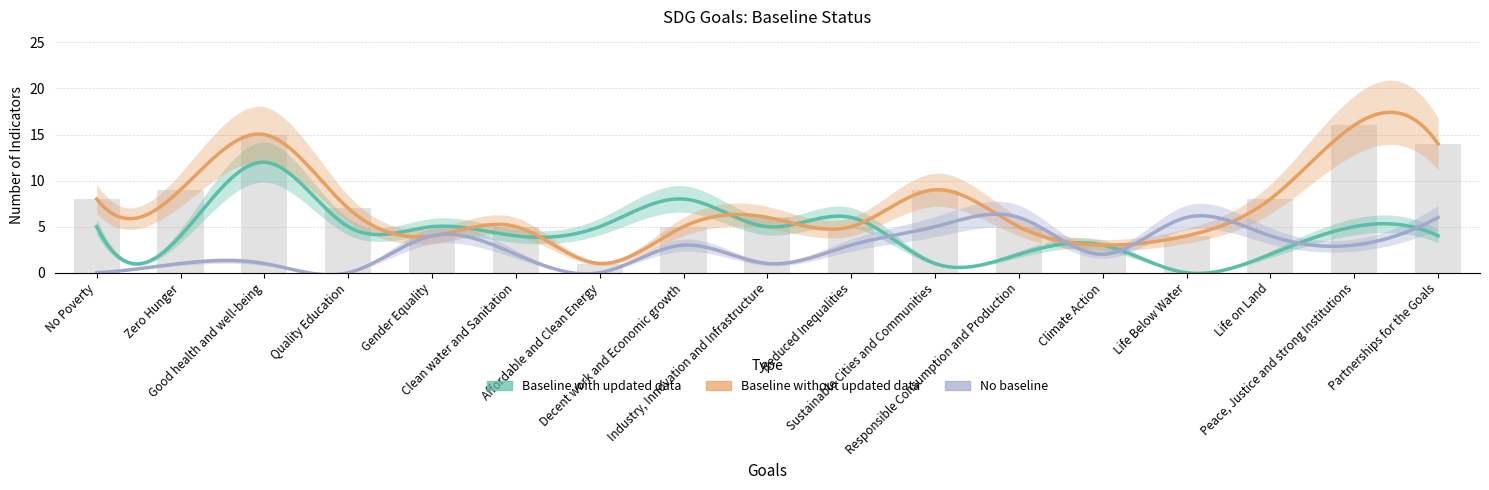

Rank the series by their average value, from highest to lowest.

Baseline without updated data, Baseline with updated data, No baseline